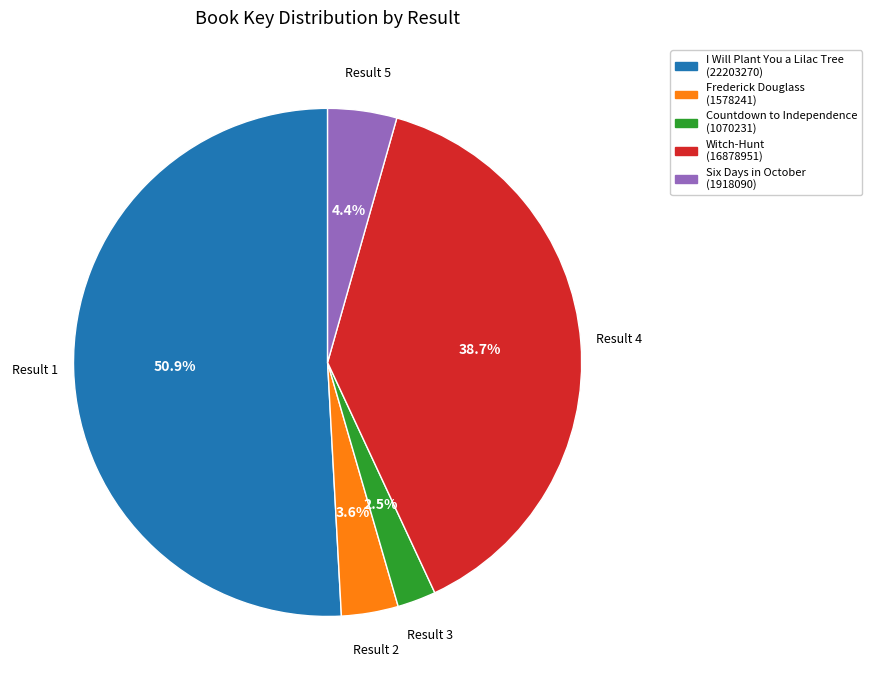

Is there a majority slice in this chart?

Yes